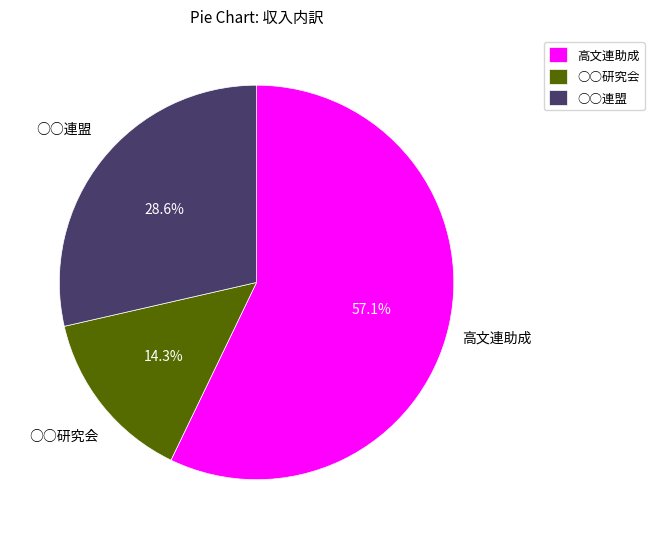

Is the sum of 高文連助成 and ○○連盟 greater than half?

Yes